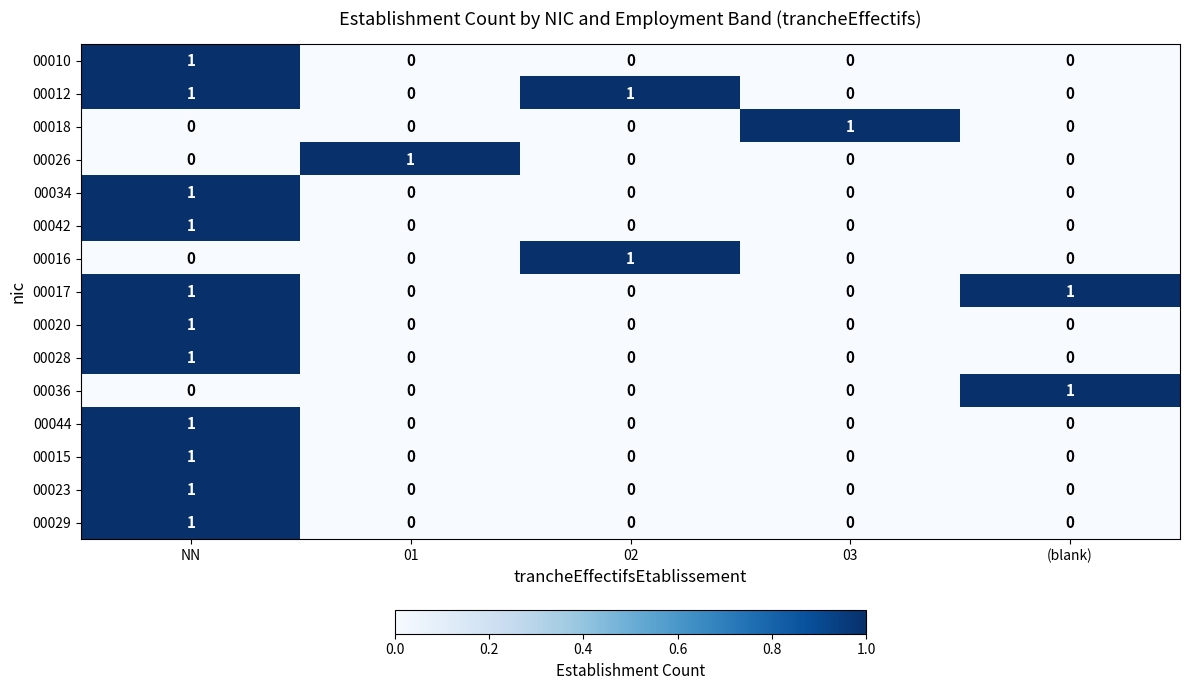

Count the 00015 values in the range 0 to 1.

5